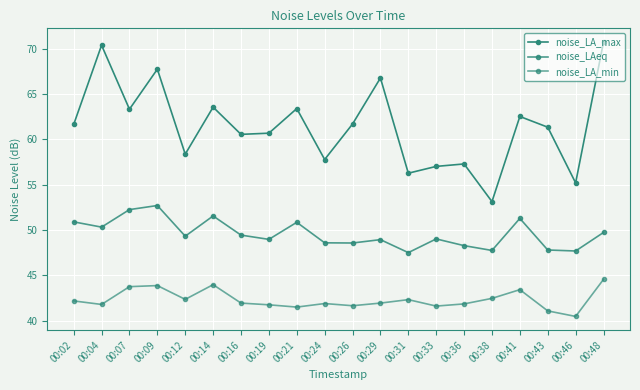

Does the chart have visible grid lines?

Yes